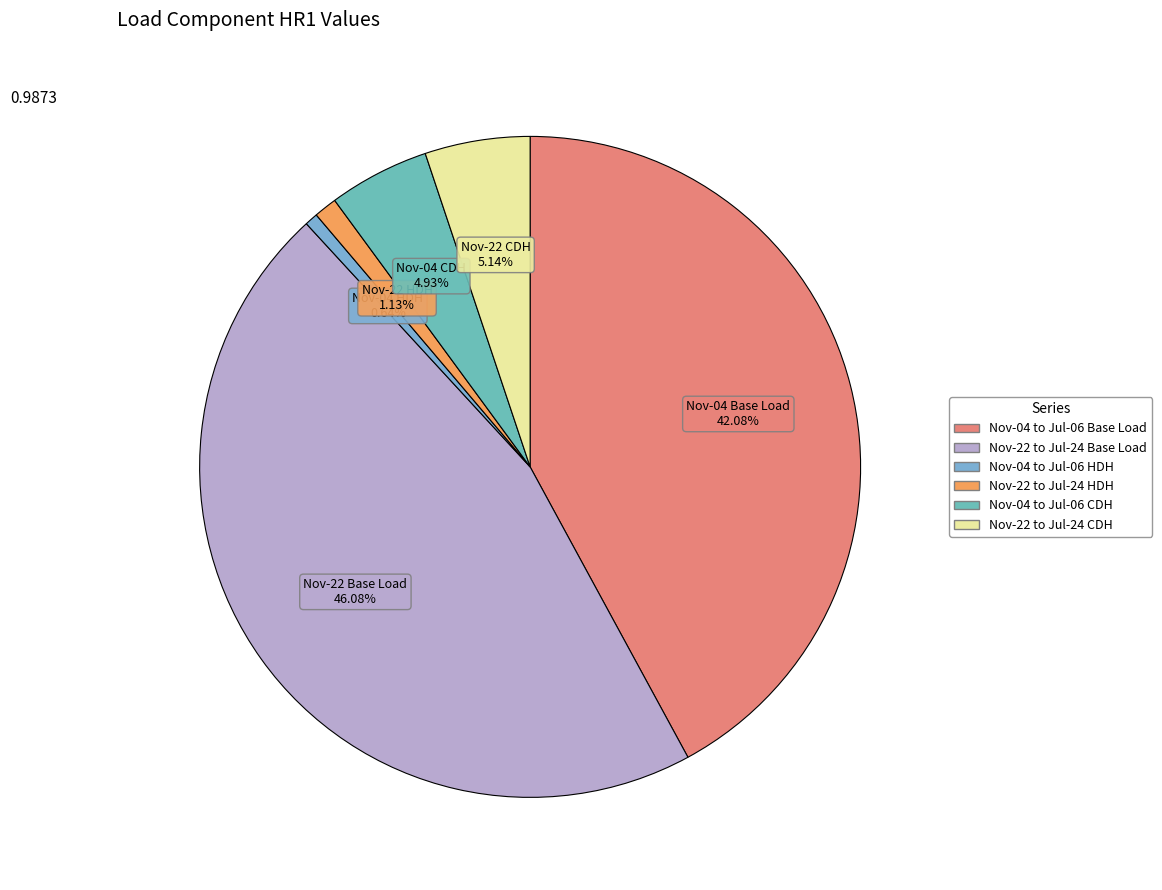

What is the total percentage of Nov-22 to Jul-24 HDH and Nov-04 to Jul-06 CDH?

6.1%